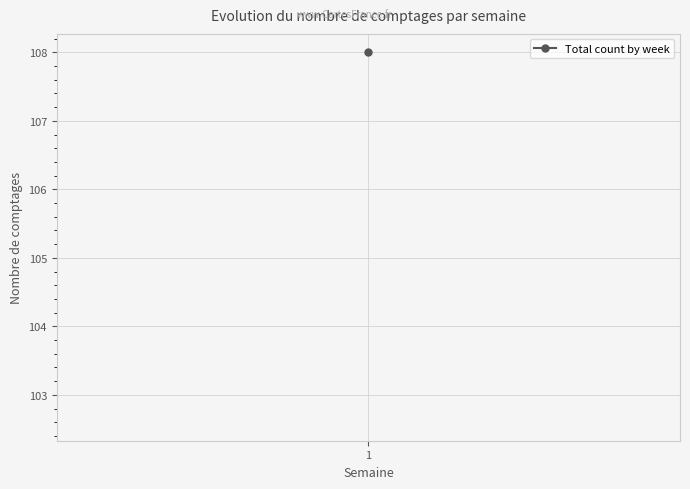

How many distinct data groups are displayed?

1